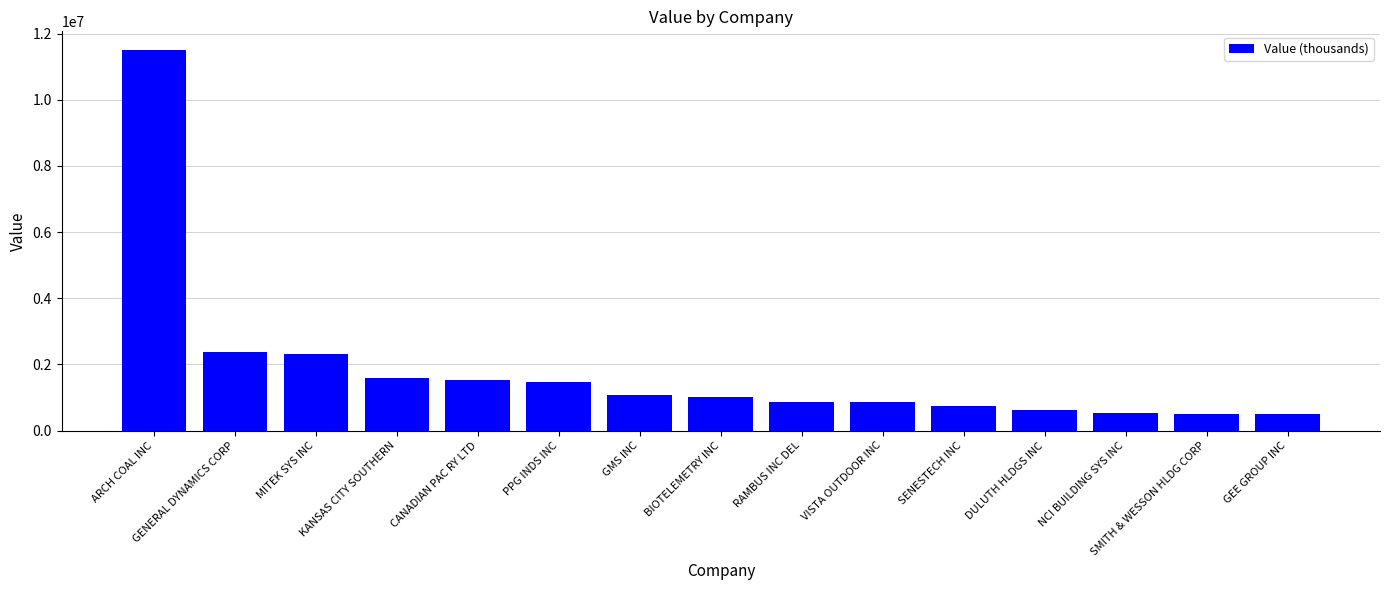

What is the minimum value shown in the chart?

497000